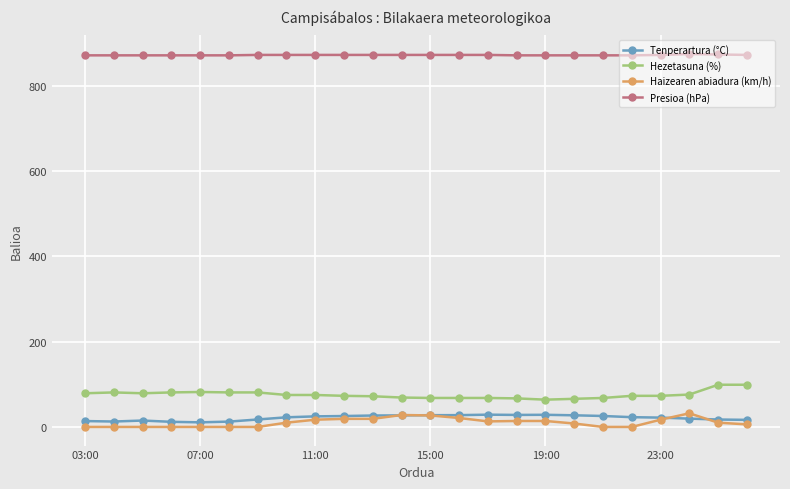

Which series has the largest total across all categories?

Presioa (hPa)